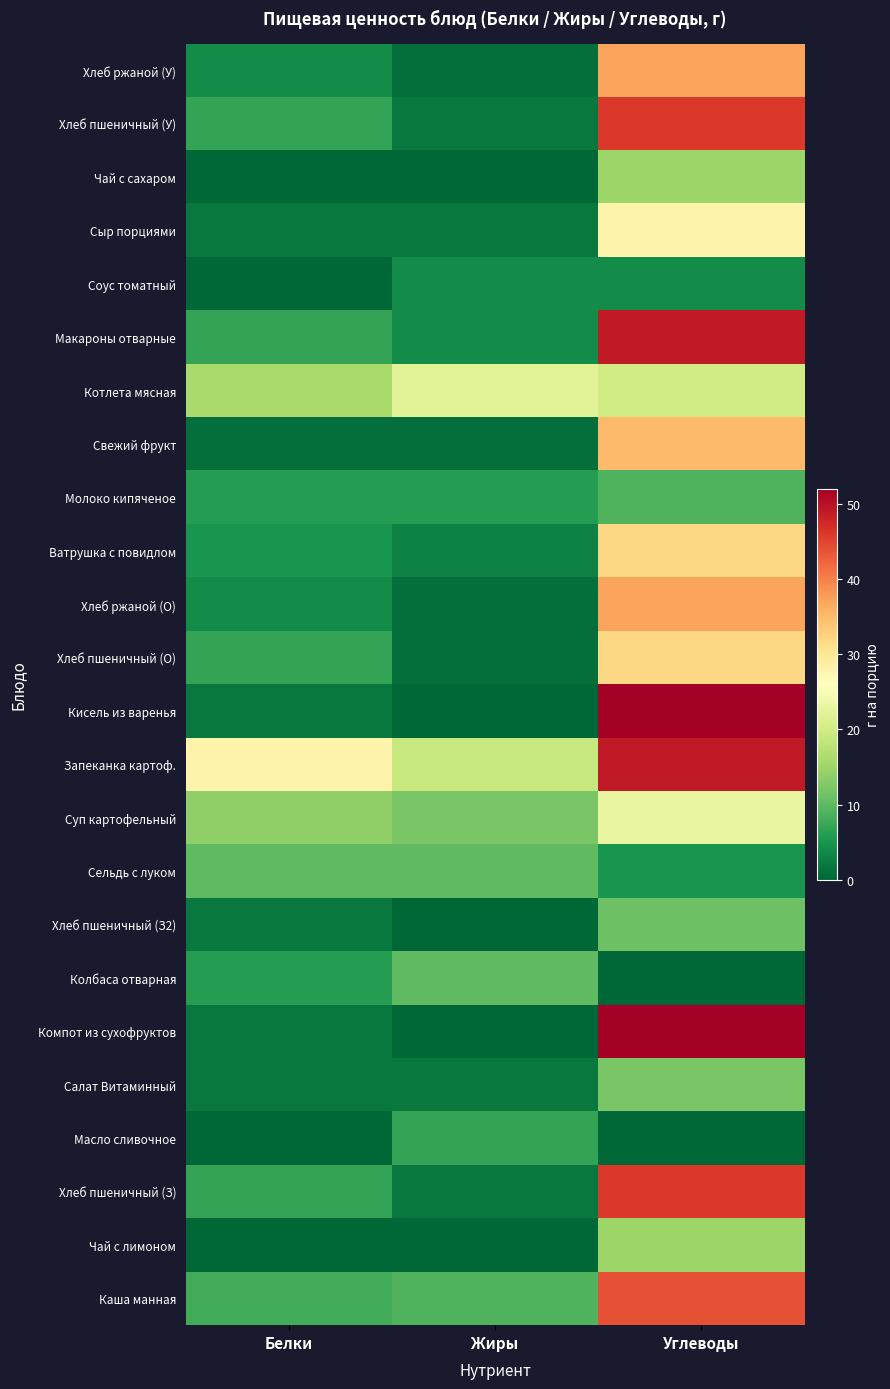

Reading left to right, extract all data points from this chart.

Каша манная: Белки=8	Жиры=9	Углеводы=44
Чай с лимоном: Белки=0	Жиры=0	Углеводы=15
Хлеб пшеничный (З): Белки=7	Жиры=2	Углеводы=46
Масло сливочное: Белки=0	Жиры=7	Углеводы=0
Салат Витаминный: Белки=2	Жиры=2	Углеводы=12
Компот из сухофруктов: Белки=2	Жиры=0	Углеводы=52
Колбаса отварная: Белки=6	Жиры=10	Углеводы=0
Хлеб пшеничный (З2): Белки=2	Жиры=0	Углеводы=11
Сельдь с луком: Белки=10	Жиры=10	Углеводы=5
Суп картофельный: Белки=14	Жиры=12	Углеводы=23
Запеканка картоф.: Белки=28	Жиры=19	Углеводы=49
Кисель из варенья: Белки=2	Жиры=0	Углеводы=52
Хлеб пшеничный (О): Белки=7	Жиры=1	Углеводы=32
Хлеб ржаной (О): Белки=4	Жиры=1	Углеводы=37
Ватрушка с повидлом: Белки=5	Жиры=3	Углеводы=32
Молоко кипяченое: Белки=6	Жиры=6	Углеводы=9
Свежий фрукт: Белки=1	Жиры=1	Углеводы=35
Котлета мясная: Белки=16	Жиры=22	Углеводы=20
Макароны отварные: Белки=7	Жиры=4	Углеводы=49
Соус томатный: Белки=0	Жиры=4	Углеводы=4
Сыр порциями: Белки=2	Жиры=2	Углеводы=28
Чай с сахаром: Белки=0	Жиры=0	Углеводы=15
Хлеб пшеничный (У): Белки=7	Жиры=2	Углеводы=46
Хлеб ржаной (У): Белки=4	Жиры=1	Углеводы=37